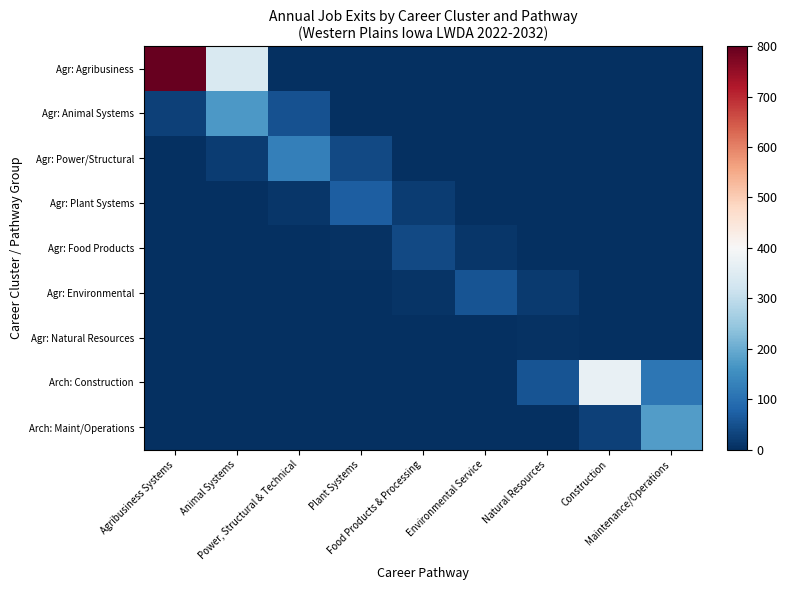

What is the difference between the highest and lowest values at Plant Systems?

70.0